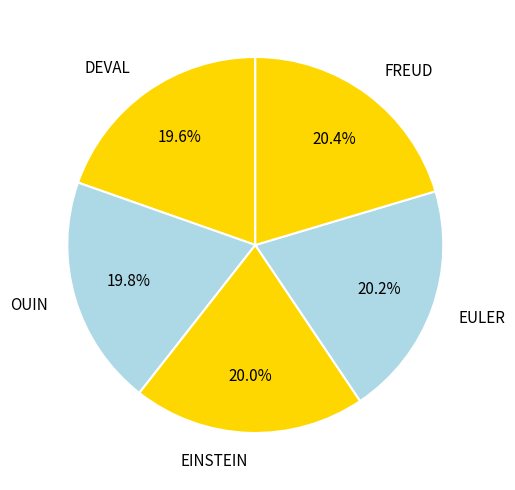

Approximately how many times larger is the value at OUIN compared to DEVAL?

1.0